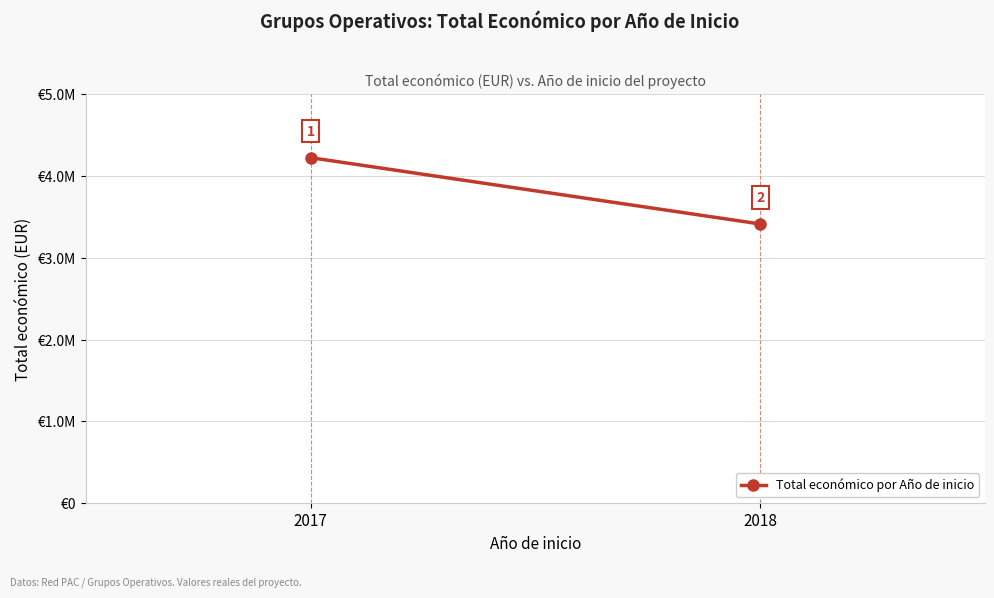

What is the value of the 2nd point from the left?

3412433.5